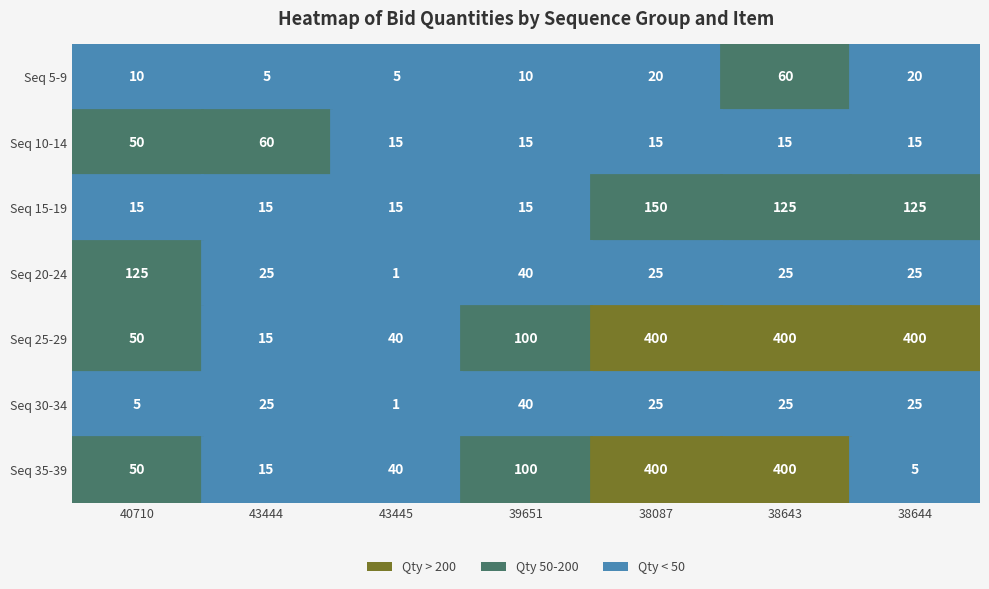

The Seq 5-9 series shows 6.5 at 43444. True or false?

True